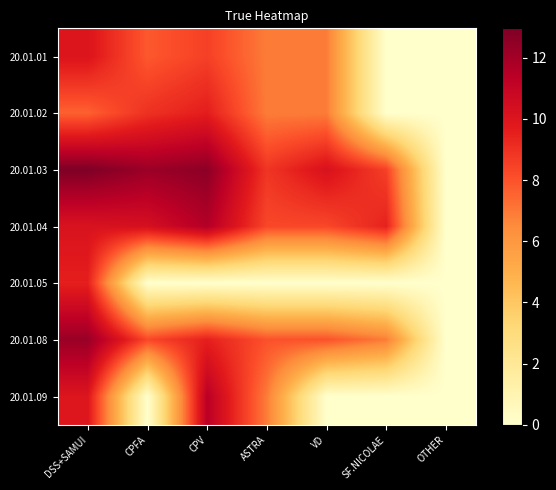

Which series has the largest total across all categories?

20.01.03